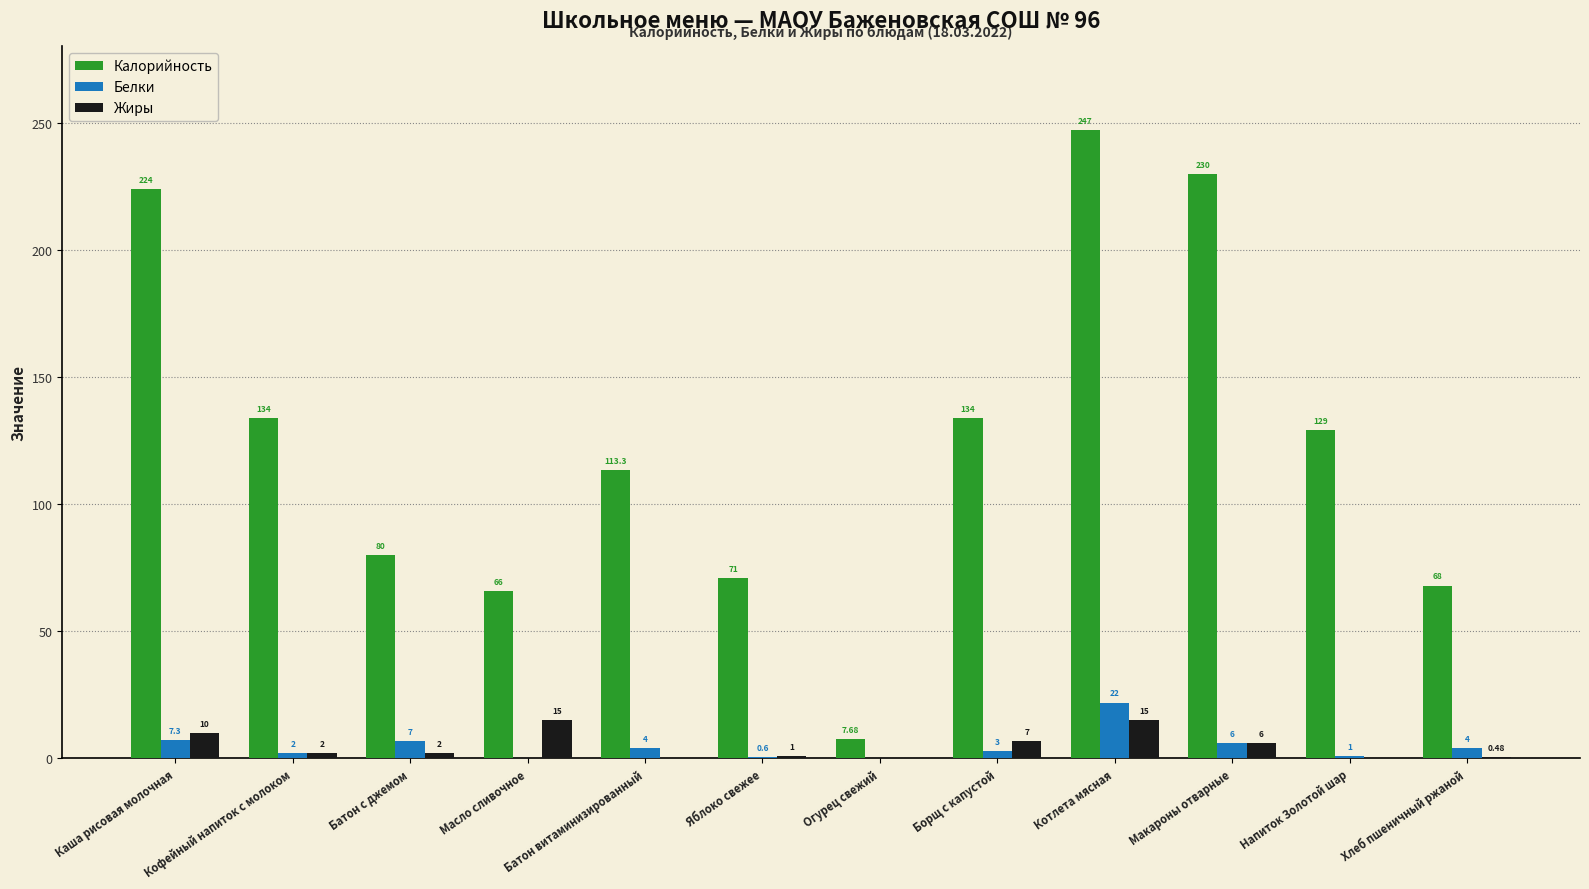

Where is Калорийность nearest to the value 127?

Напиток Золотой шар